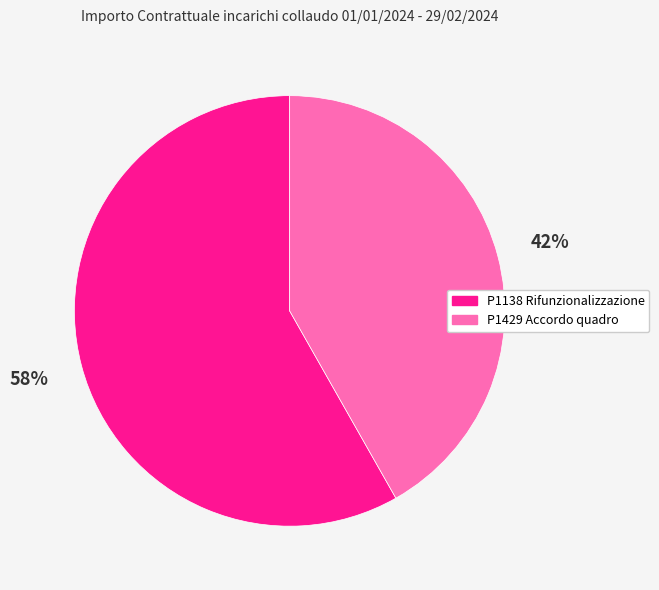

To the nearest percent, what is the average slice percentage?

50%